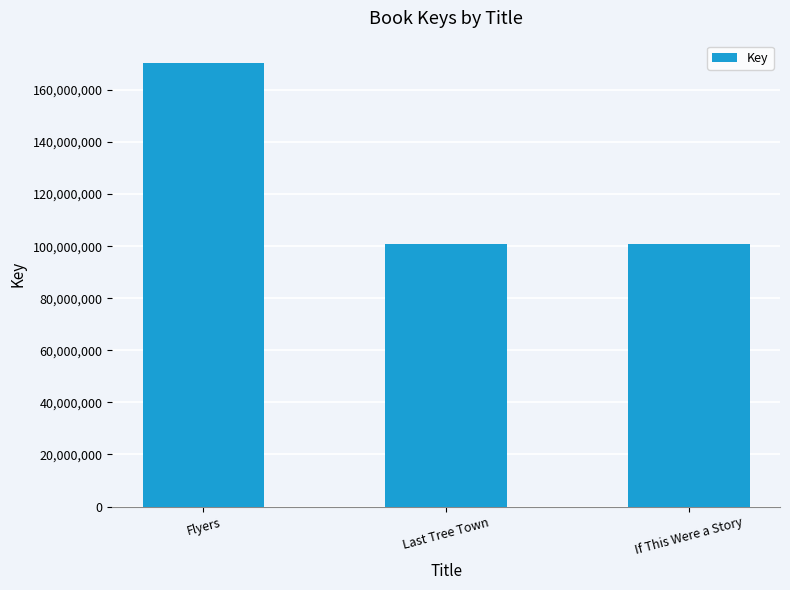

Does the chart contain stacked bars?

No